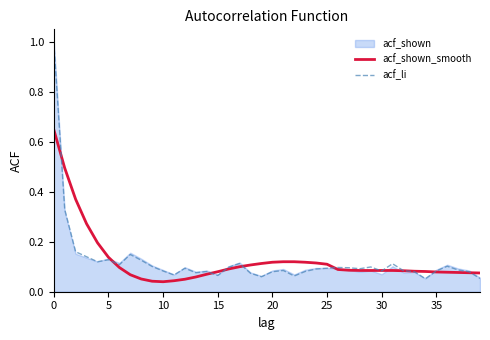

The value of acf_shown_smooth at 22 is 0.1. True or false?

True